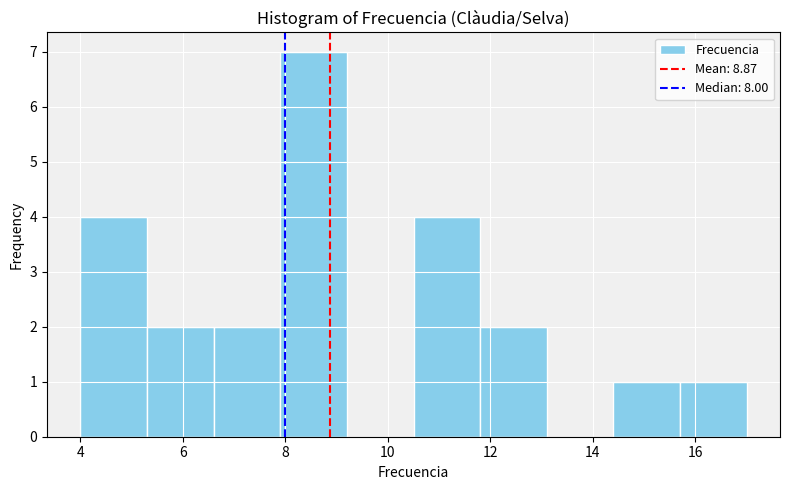

How tall is the bar that spans 6.6 to 7.9 on the x-axis? Neither the bar edges nor the heights are printed on the chart, so give them approximately, as read against the axes.

2